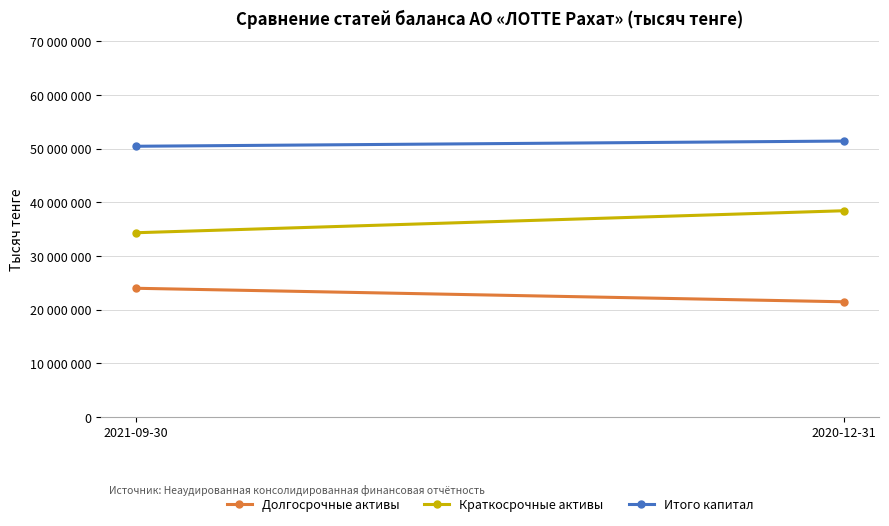

Reading left to right, what are all the values shown in this chart?

Долгосрочные активы: 23977750	21459140
Краткосрочные активы: 34321449	38417238
Итого капитал: 50427432	51397136